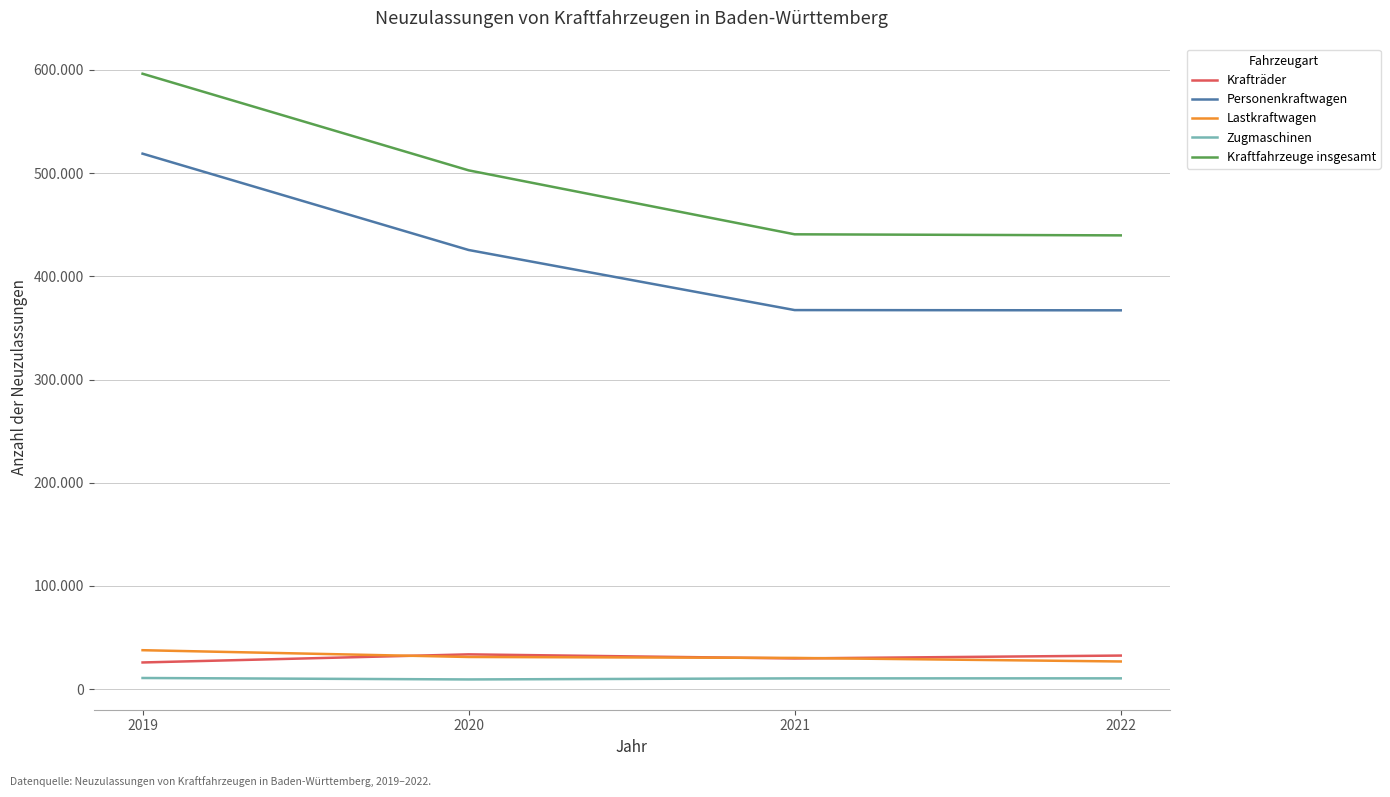

What is the value of the Personenkraftwagen point at the 4th from the left?

367051